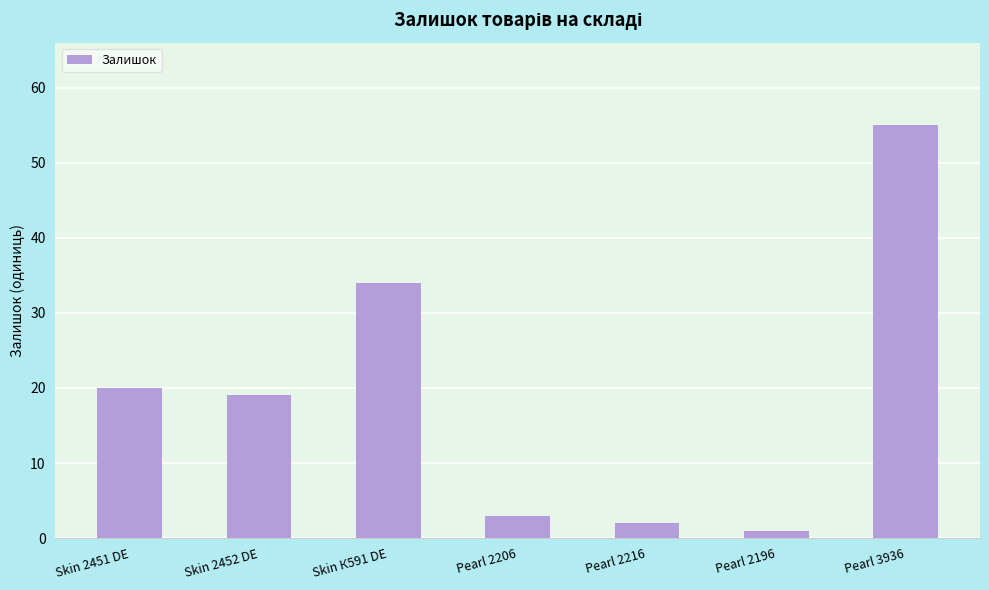

Which category has the lowest value across all series?

Pearl 2196